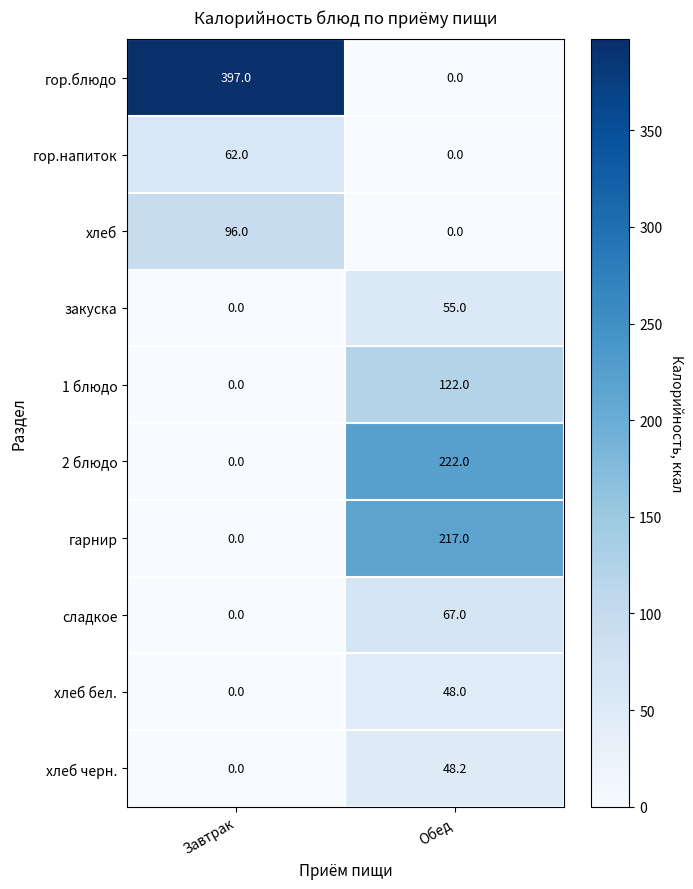

Reading left to right, list all the values displayed in this chart.

гор.блюдо: 397.0	0.0
гор.напиток: 62.0	0.0
хлеб: 96.0	0.0
закуска: 0.0	55.0
1 блюдо: 0.0	122.0
2 блюдо: 0.0	222.0
гарнир: 0.0	217.0
сладкое: 0.0	67.0
хлеб бел.: 0.0	48.0
хлеб черн.: 0.0	48.2